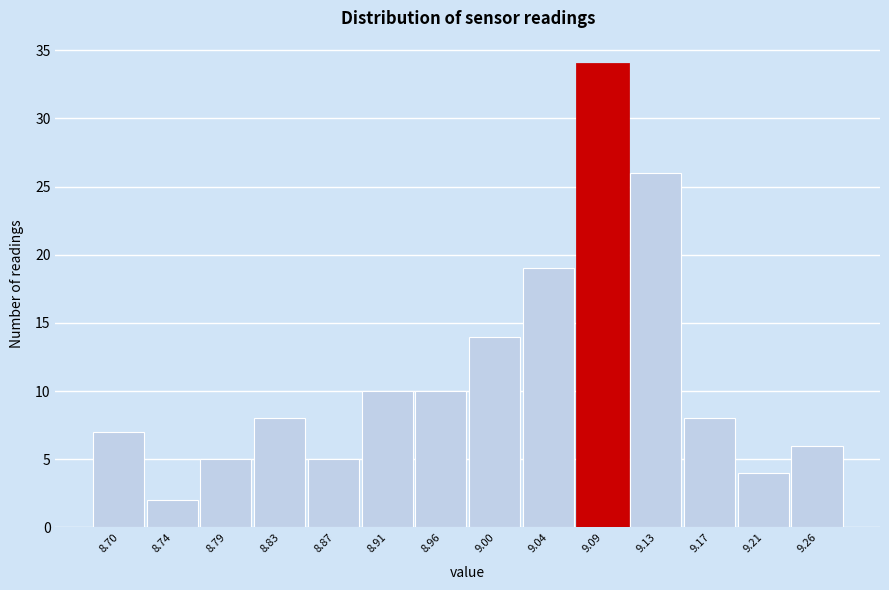

Reading left to right, what are all the values shown in this chart?

8.70=7	8.74=2	8.79=5	8.83=8	8.87=5	8.91=10	8.96=10	9.00=14	9.04=19	9.09=34	9.13=26	9.17=8	9.21=4	9.26=6